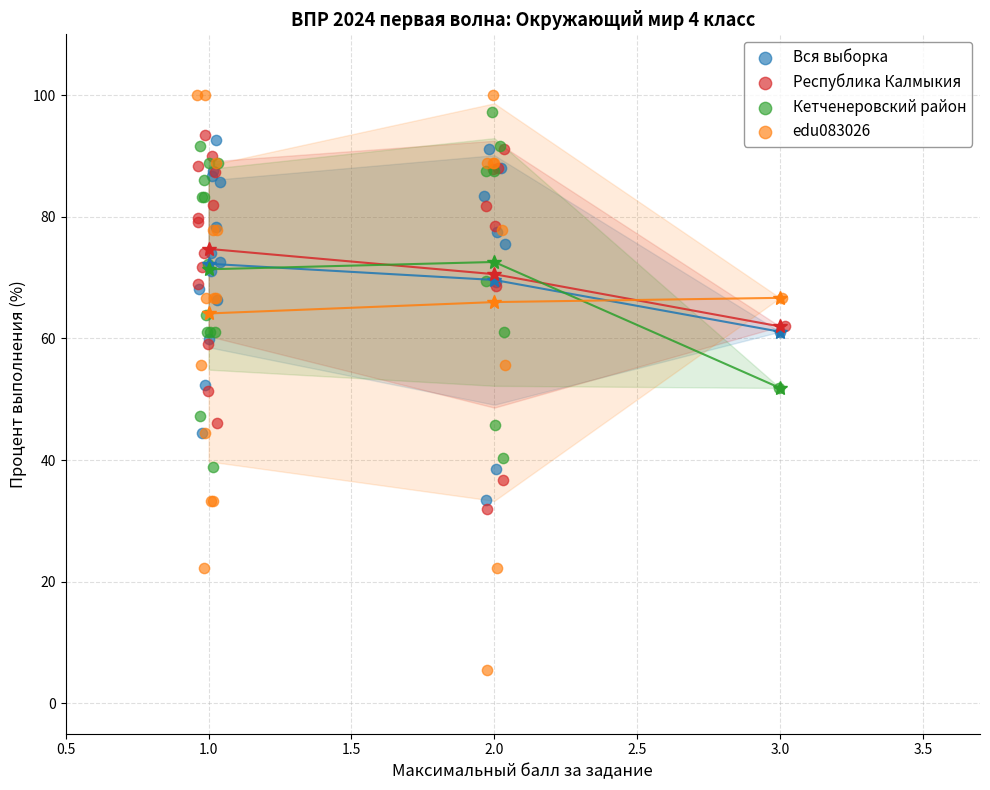

What are all the series names shown in the legend?

Вся выборка, Республика Калмыкия, Кетченеровский район, edu083026